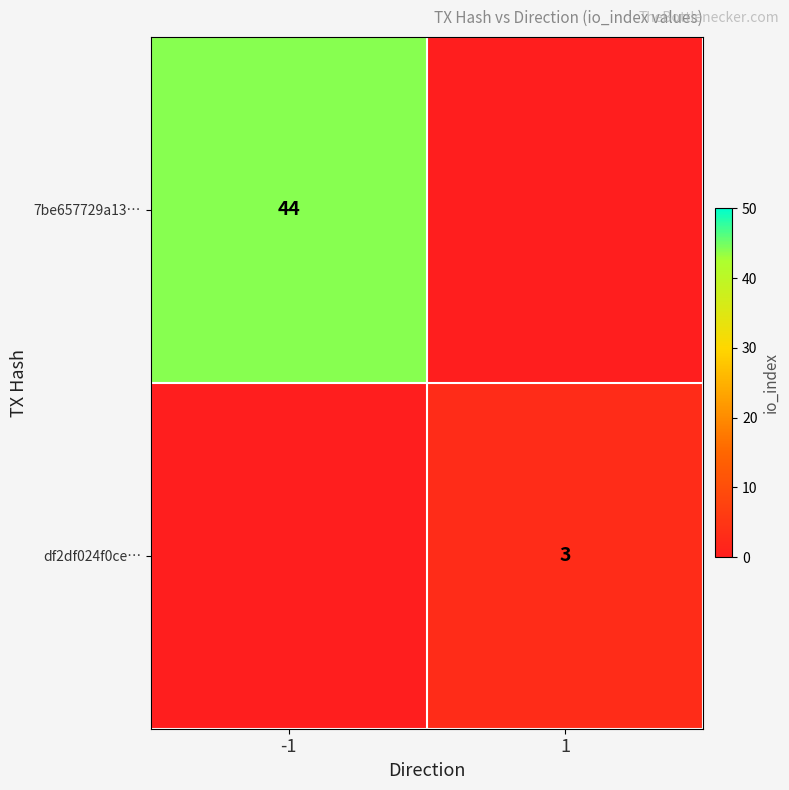

The 7be657729a13… series shows 44 at -1. True or false?

True